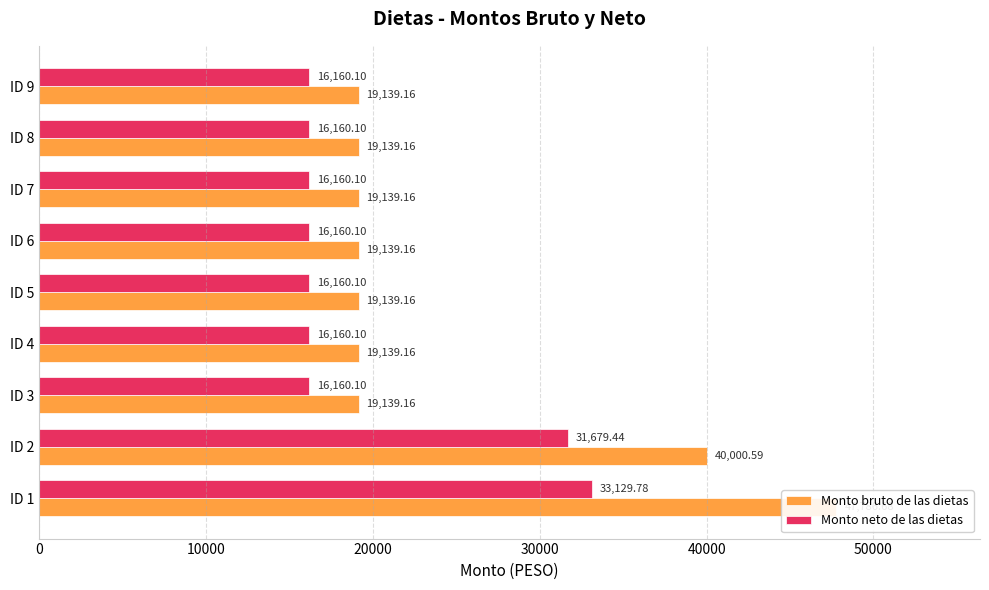

List the series in order of their peak value, highest first.

Monto bruto de las dietas, Monto neto de las dietas